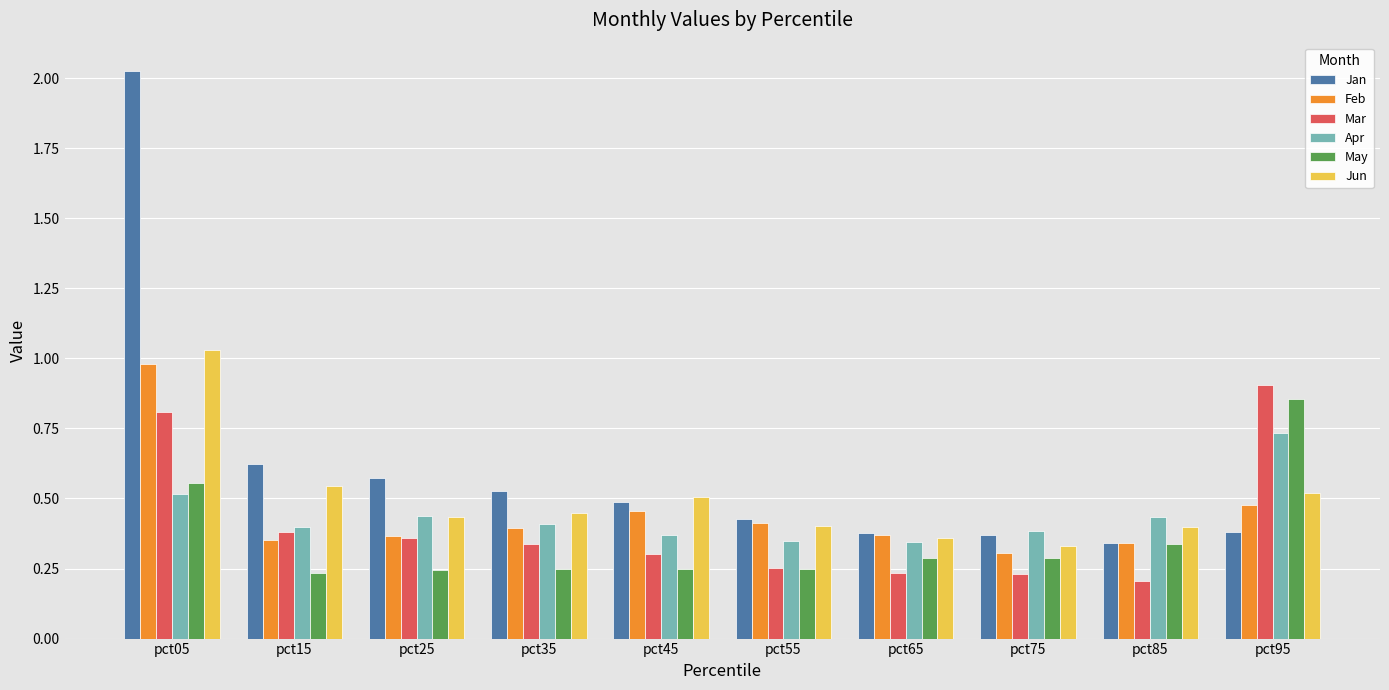

How many data points does each series have?

10